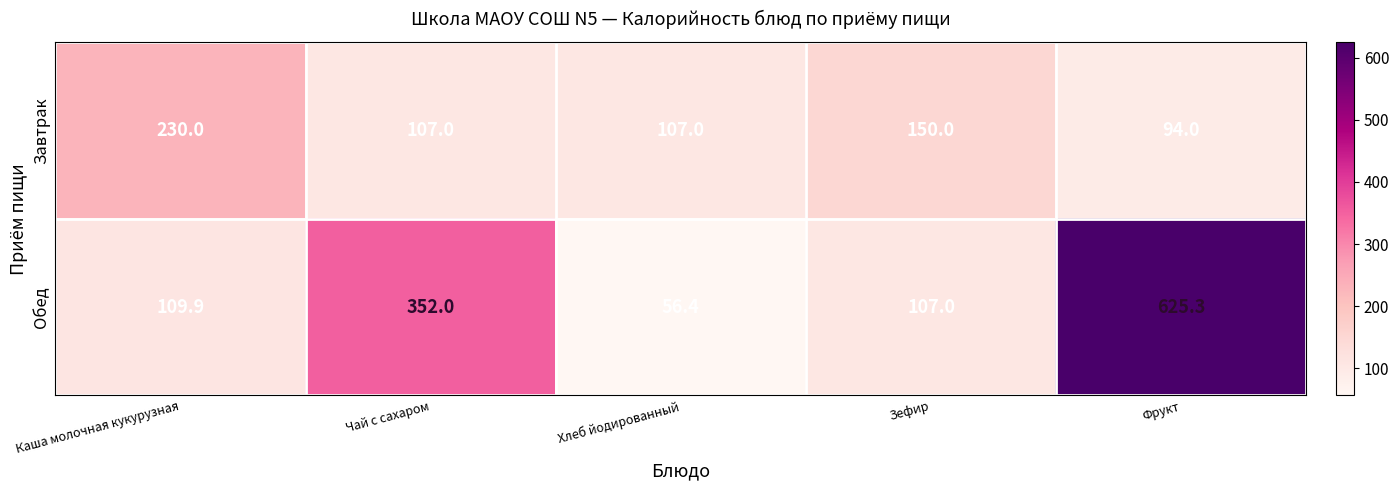

What is the difference between the second highest and minimum values in the Завтрак series?

56.0